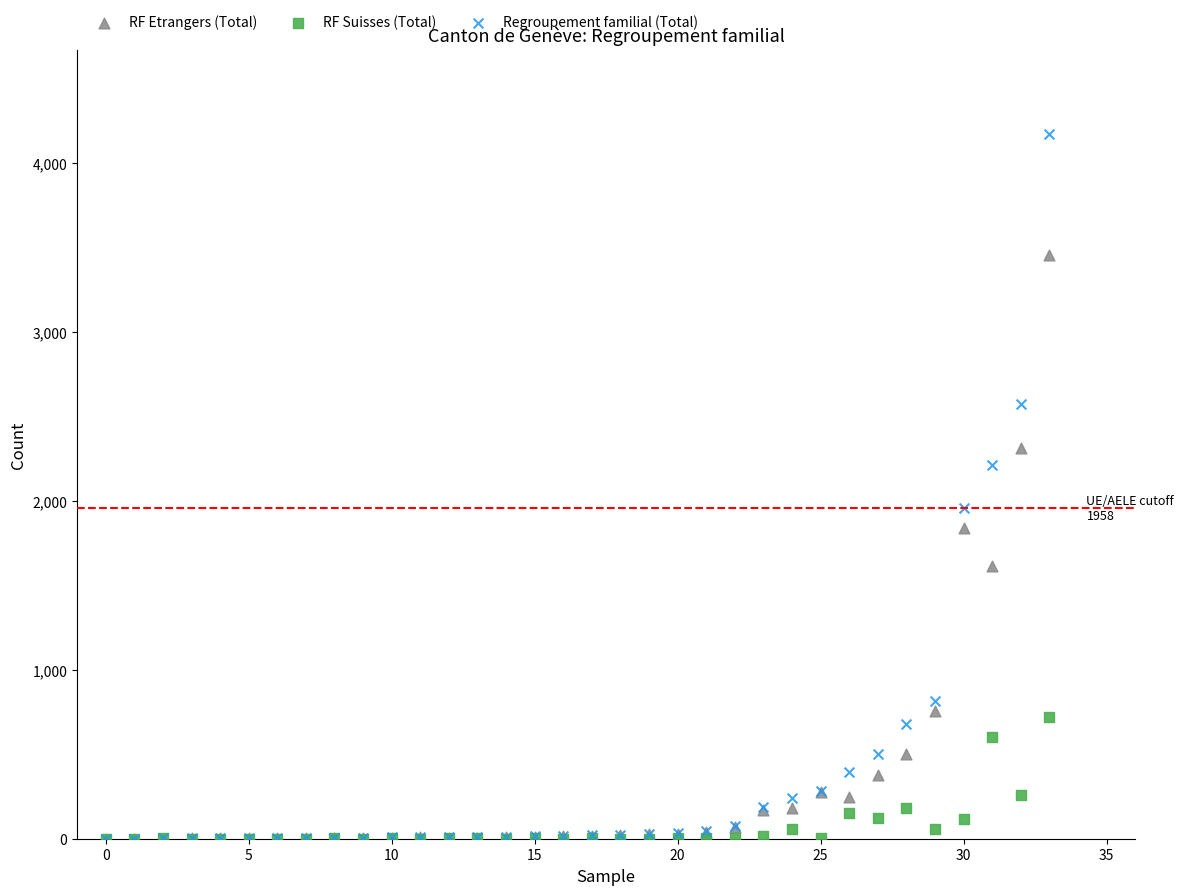

Which series has the largest Y range (max minus min)?

Regroupement familial (Total)